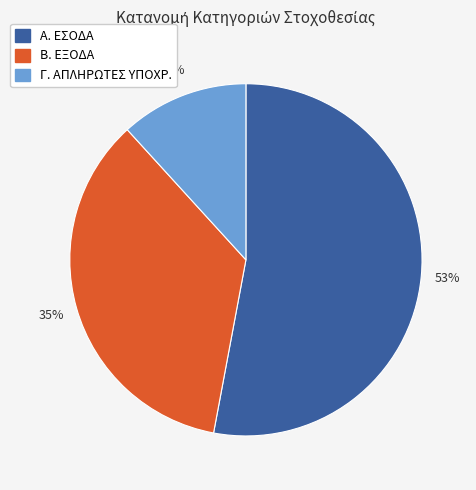

Is it true that Γ. ΑΠΛΗΡΩΤΕΣ ΥΠΟΧΡ. is 17% of the pie?

False